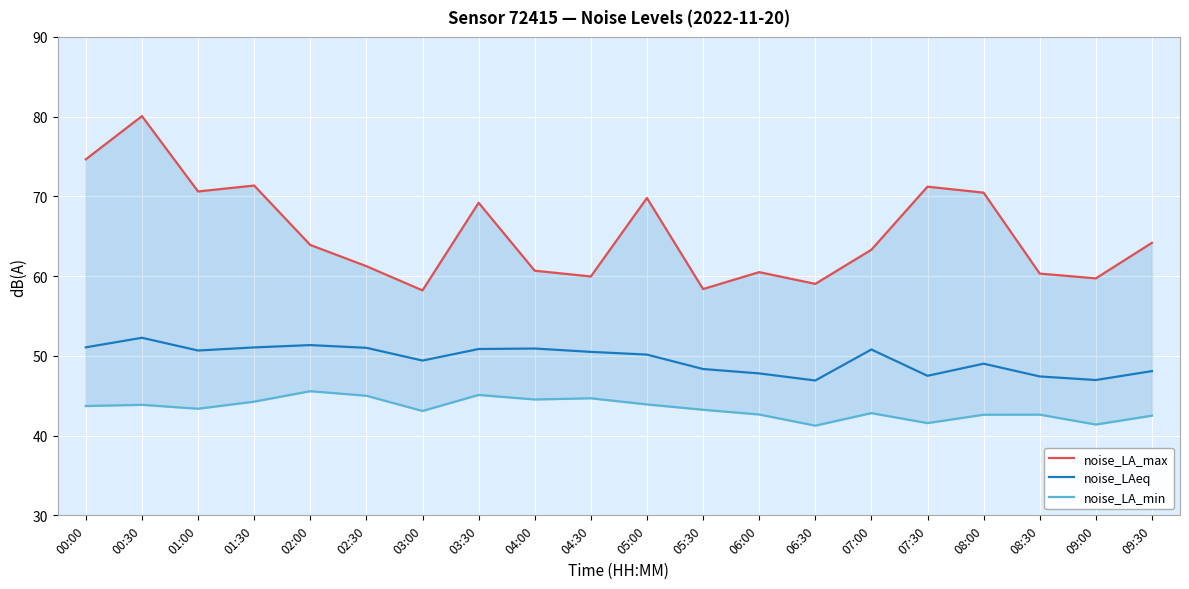

Which category has the lowest value in the noise_LA_min series?

06:30